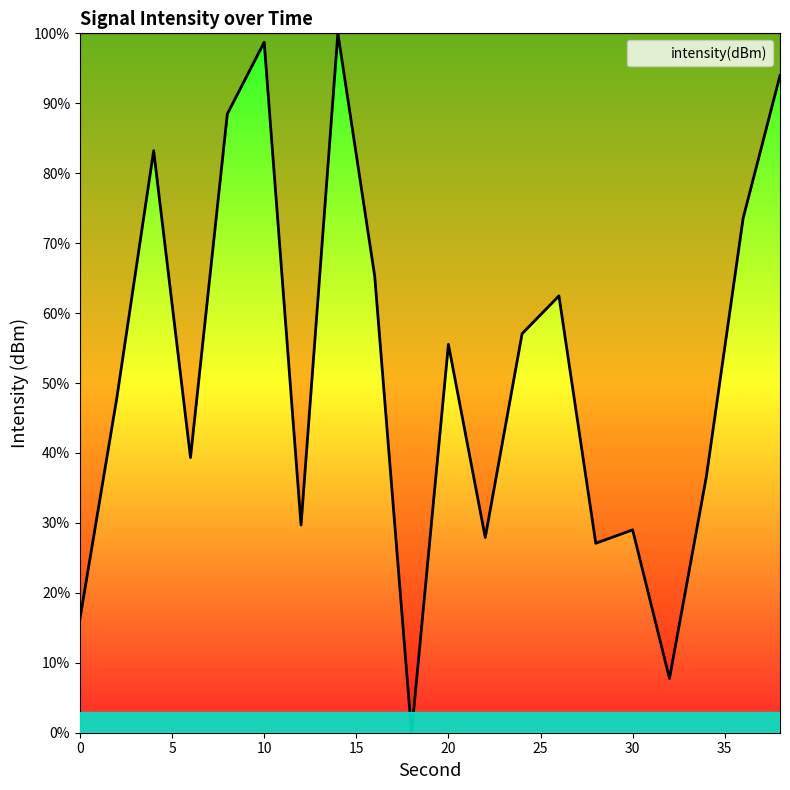

What is the greatest value displayed?

100.0